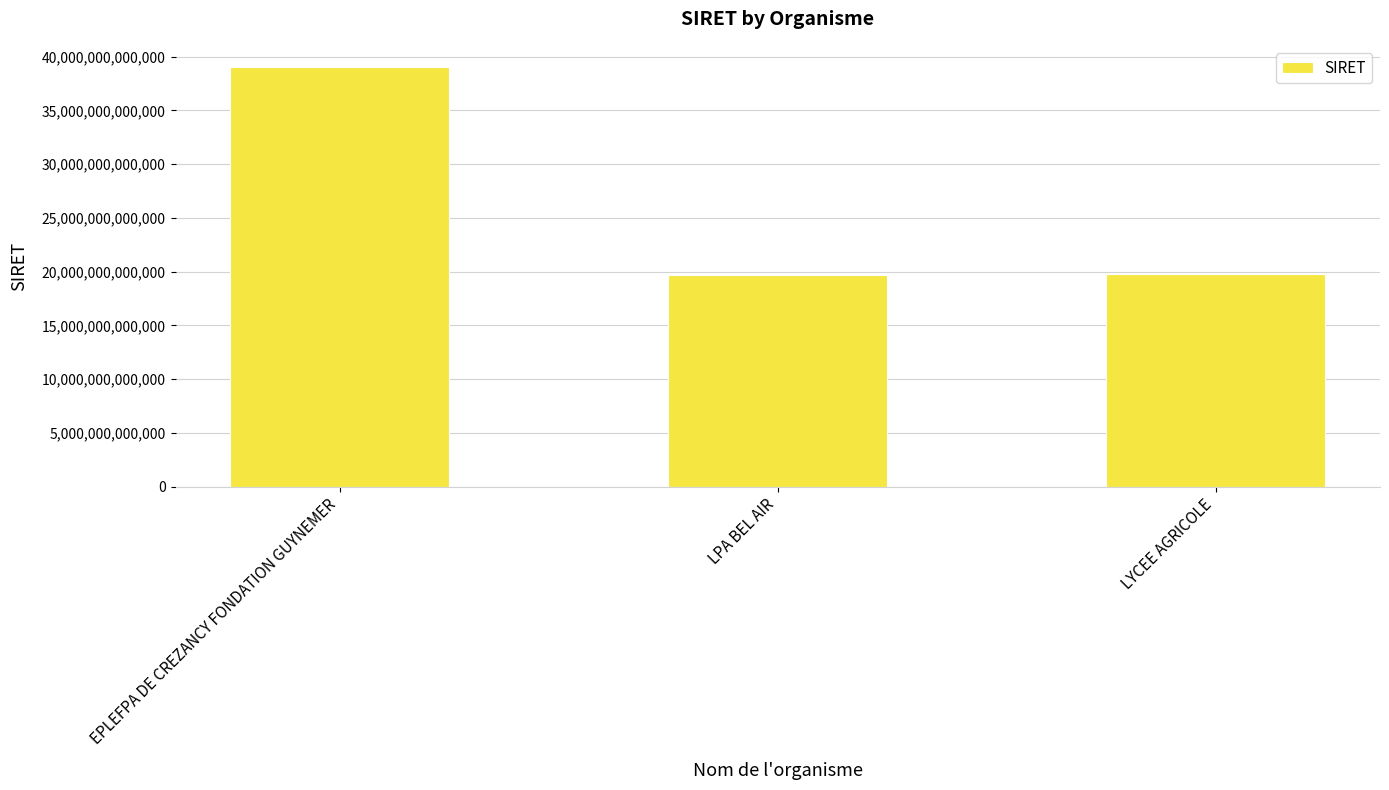

What is the change in value from EPLEFPA DE CREZANCY FONDATION GUYNEMER to LYCEE AGRICOLE?

-19293600099998